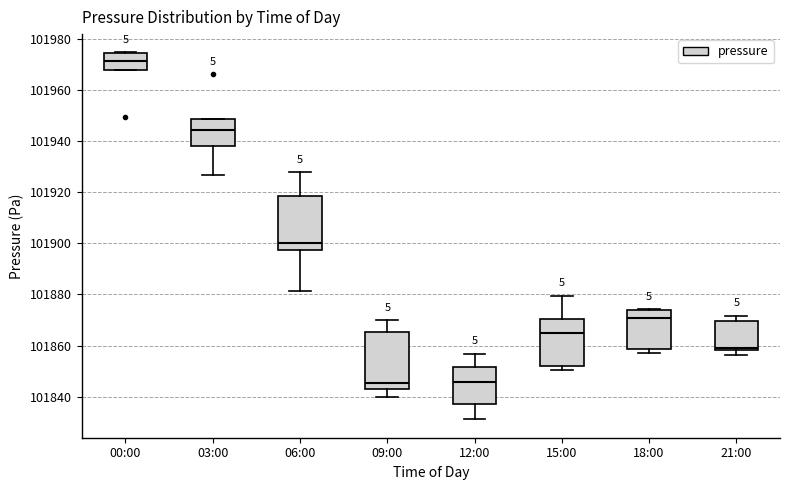

Reading left to right, read every box against the y-axis: the position of its median line, the range the box covers, and the ends of its whiskers. The values are not printed on the chart, so give them approximately, as read against the axis.

00:00: median 101972, box 101968 to 101974, whiskers 101968 to 101974
03:00: median 101944, box 101938 to 101948, whiskers 101926 to 101948
06:00: median 101900, box 101898 to 101918, whiskers 101882 to 101928
09:00: median 101846, box 101844 to 101866, whiskers 101840 to 101870
12:00: median 101846, box 101838 to 101852, whiskers 101832 to 101856
15:00: median 101864, box 101852 to 101870, whiskers 101850 to 101880
18:00: median 101870, box 101858 to 101874, whiskers 101858 (just below the box's lower edge) to 101874
21:00: median 101860, box 101858 to 101870, whiskers 101856 to 101872